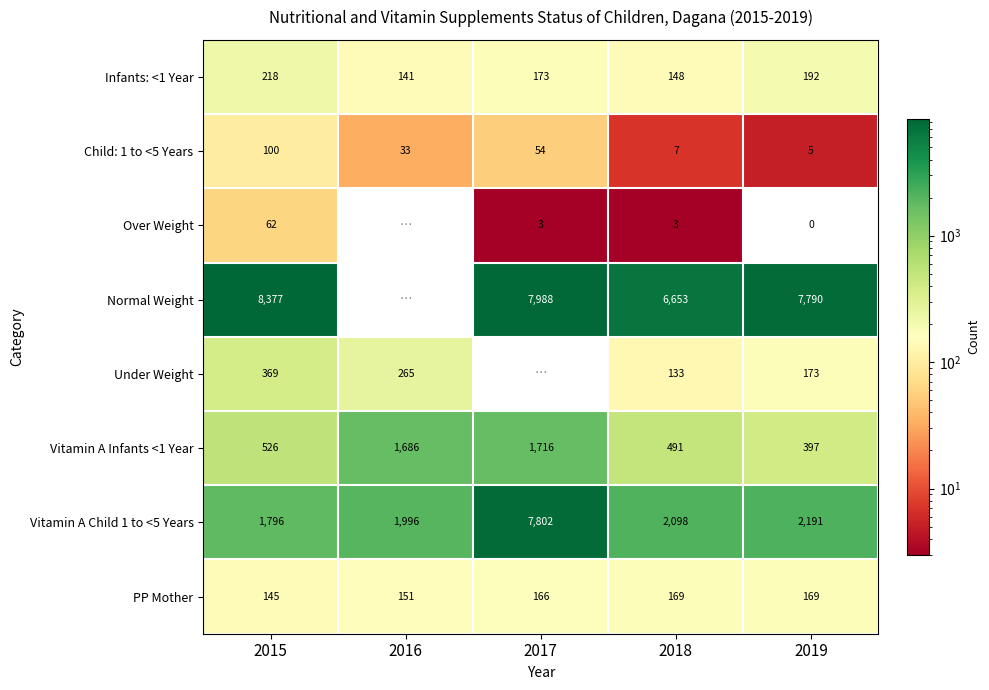

Is the value of Over Weight at 2019 greater than the value of PP Mother at 2018?

No